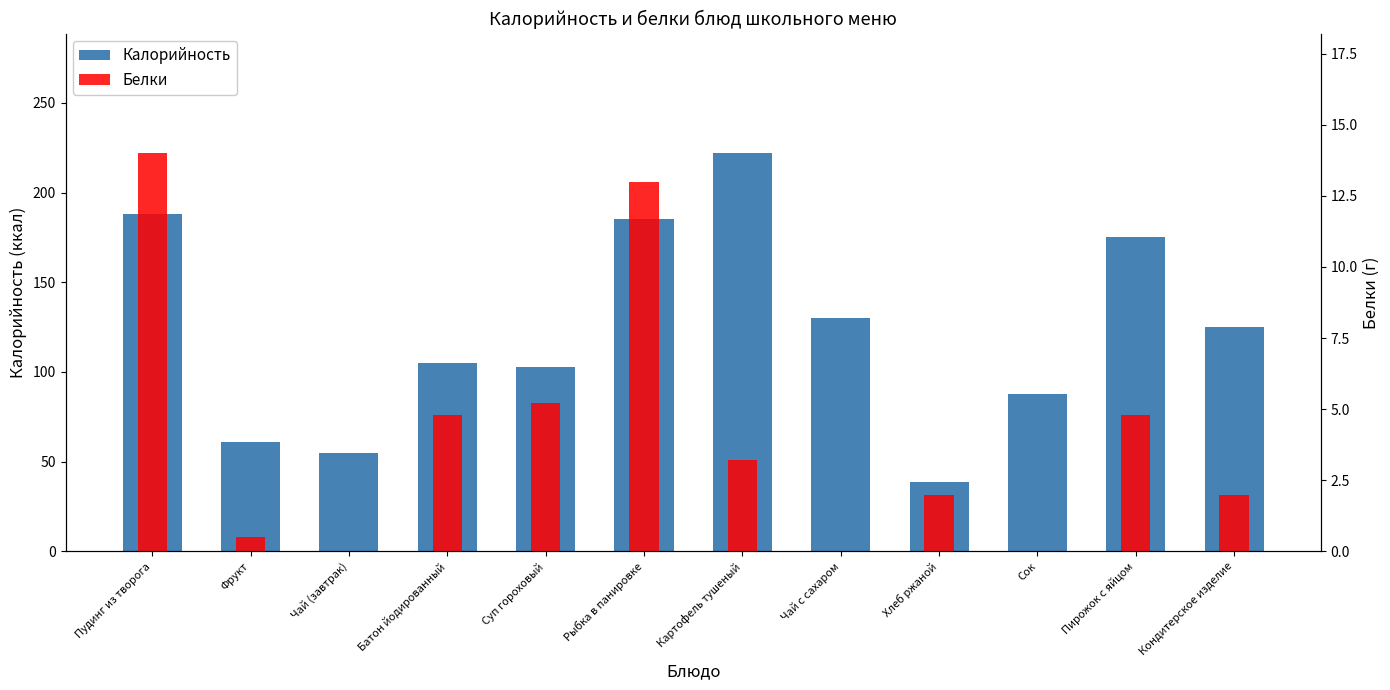

The value of Калорийность at Фрукт is 25.4. True or false?

False